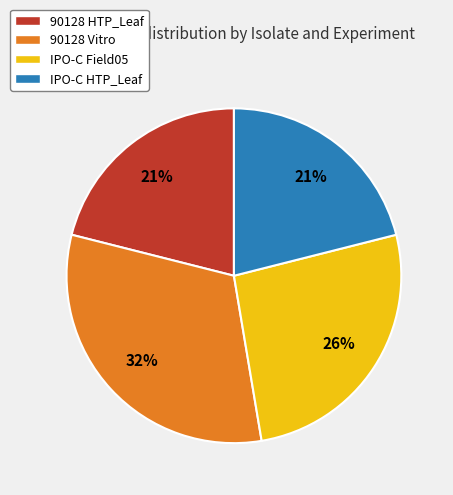

To the nearest percent, what percentage of the pie is 90128 HTP_Leaf?

21%